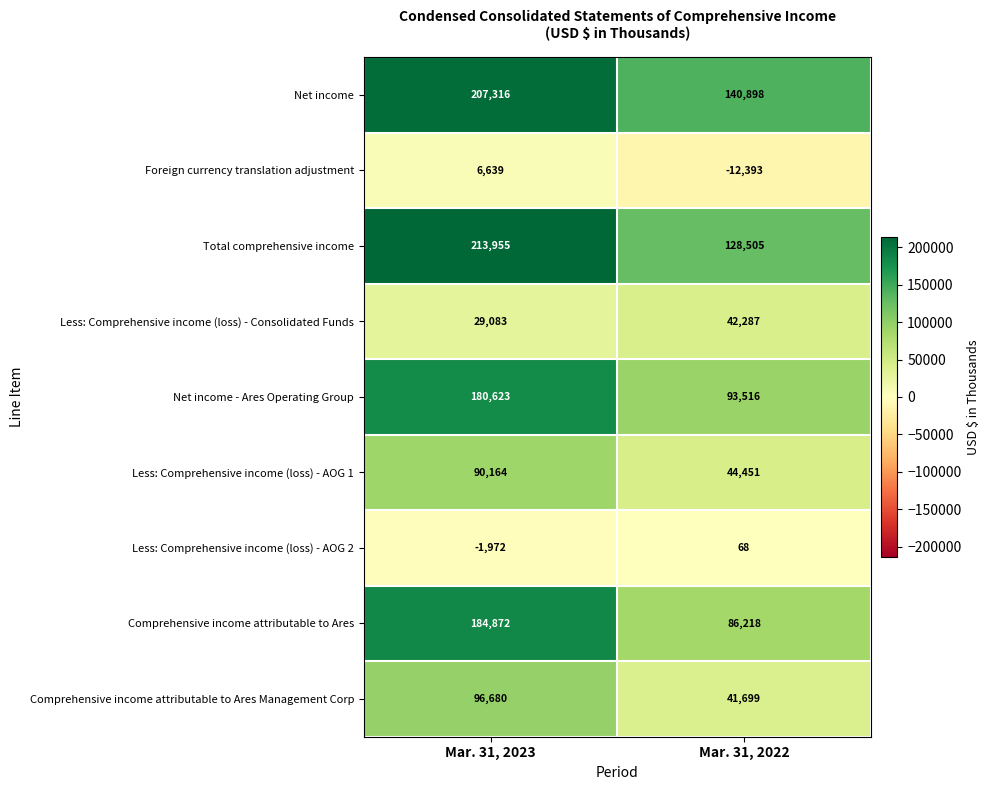

What is the sum of all Net income - Ares Operating Group values?

274139